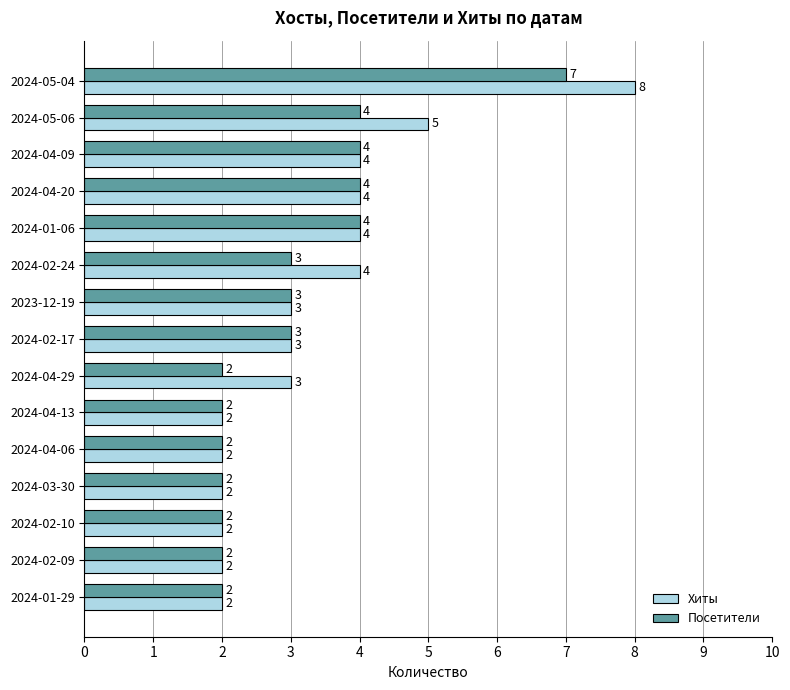

Which series has the widest spread of values?

Хиты